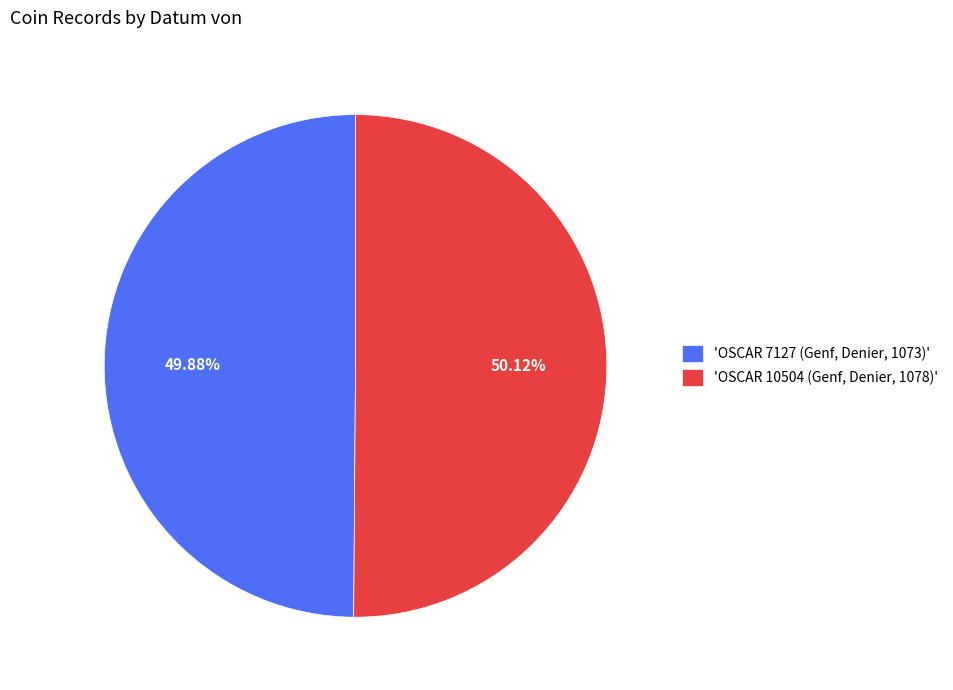

To the nearest percent, what is the average slice percentage?

50%